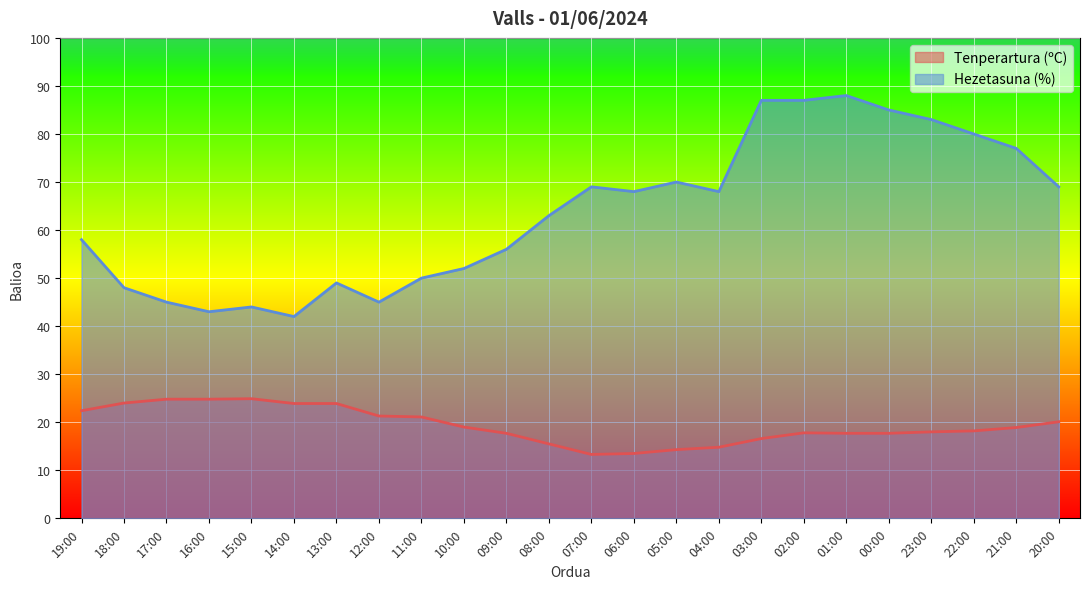

What is the label of the 9th point from the left?

11:00